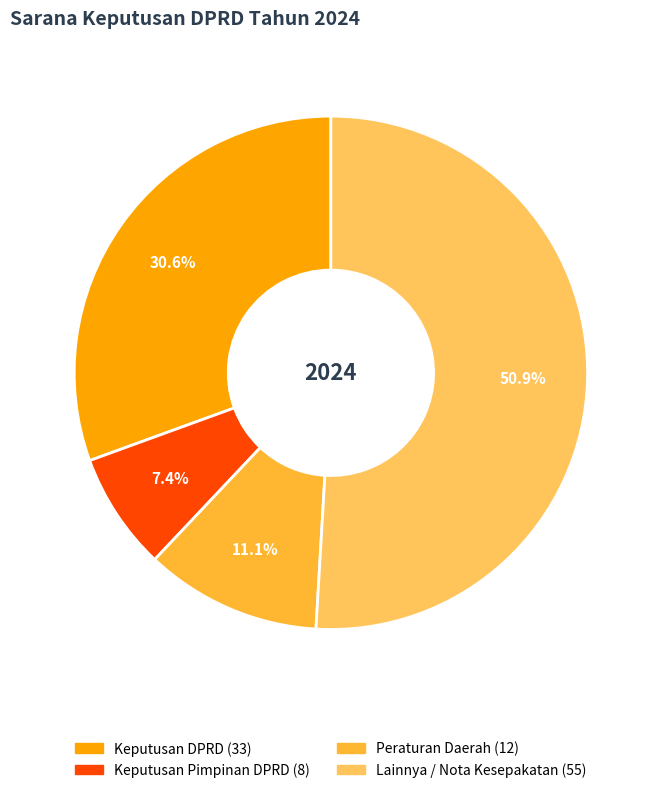

Does any single category account for the majority?

Yes